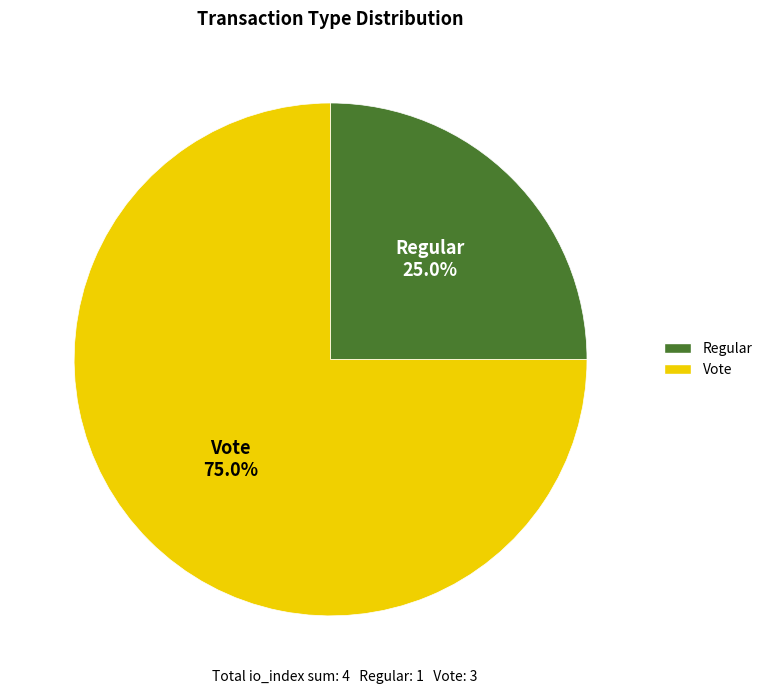

To the nearest percent, what percentage of the pie is Regular?

25%